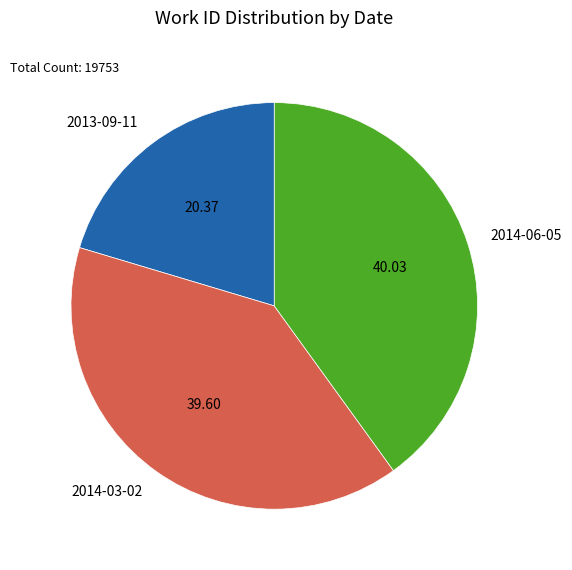

Count the number of slices in the pie.

3